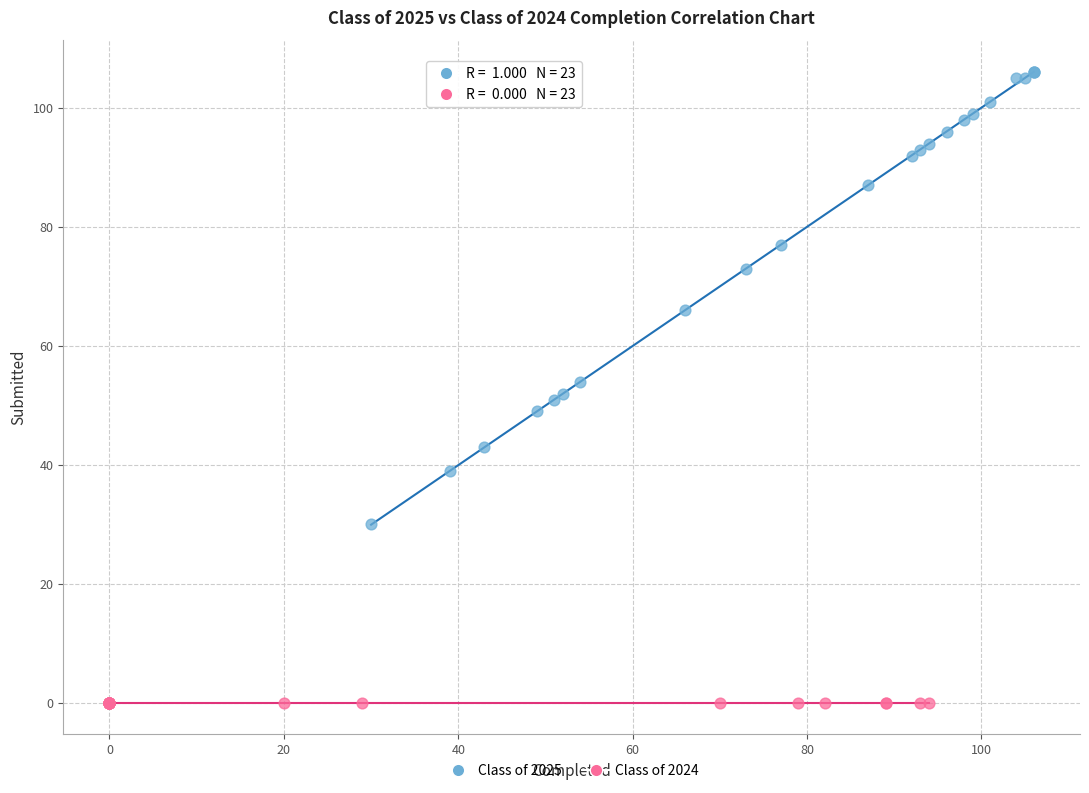

Which series reaches the minimum Y coordinate?

Class of 2024